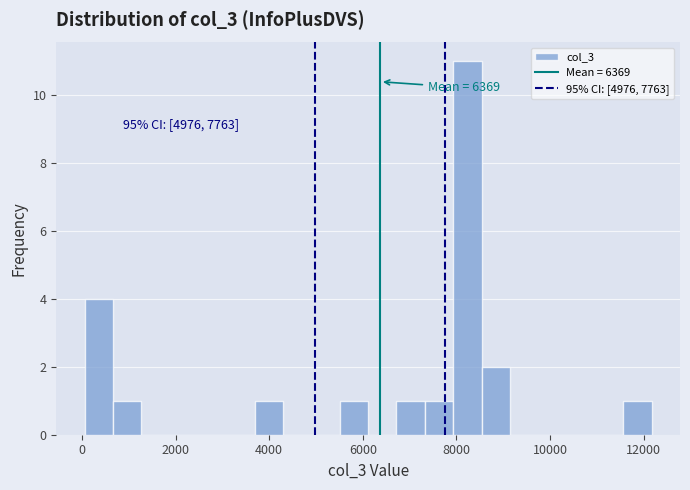

Read against the x-axis, roughly where is the centre of the tallest bar?

8200